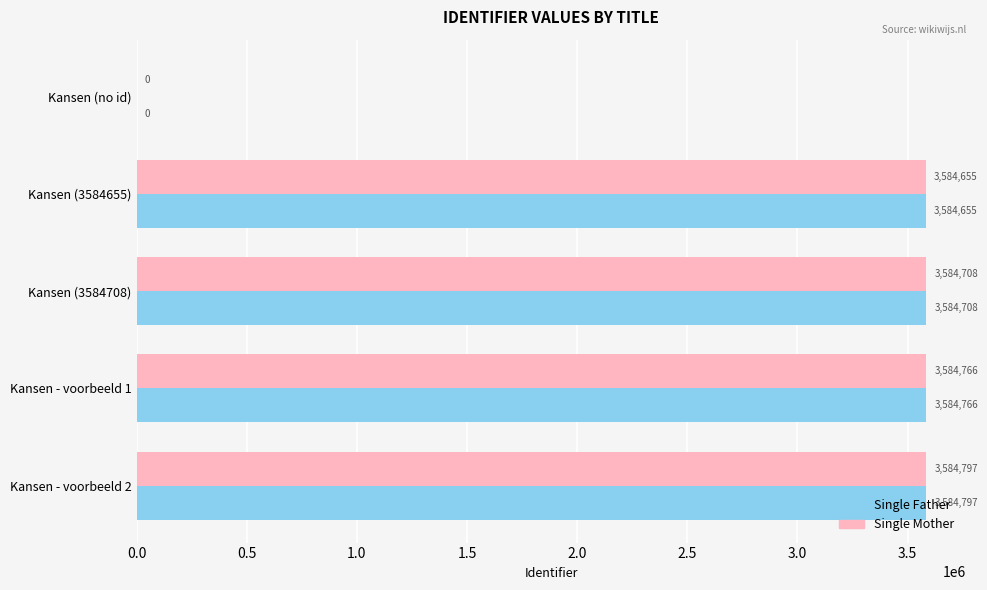

At which category is the sum across all series the highest?

Kansen - voorbeeld 2